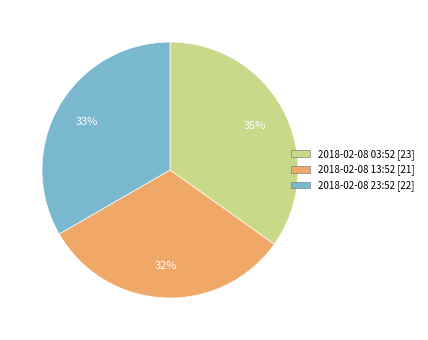

Combined, do 2018-02-08 23:52 [22] and 2018-02-08 03:52 [23] account for over 50%?

Yes